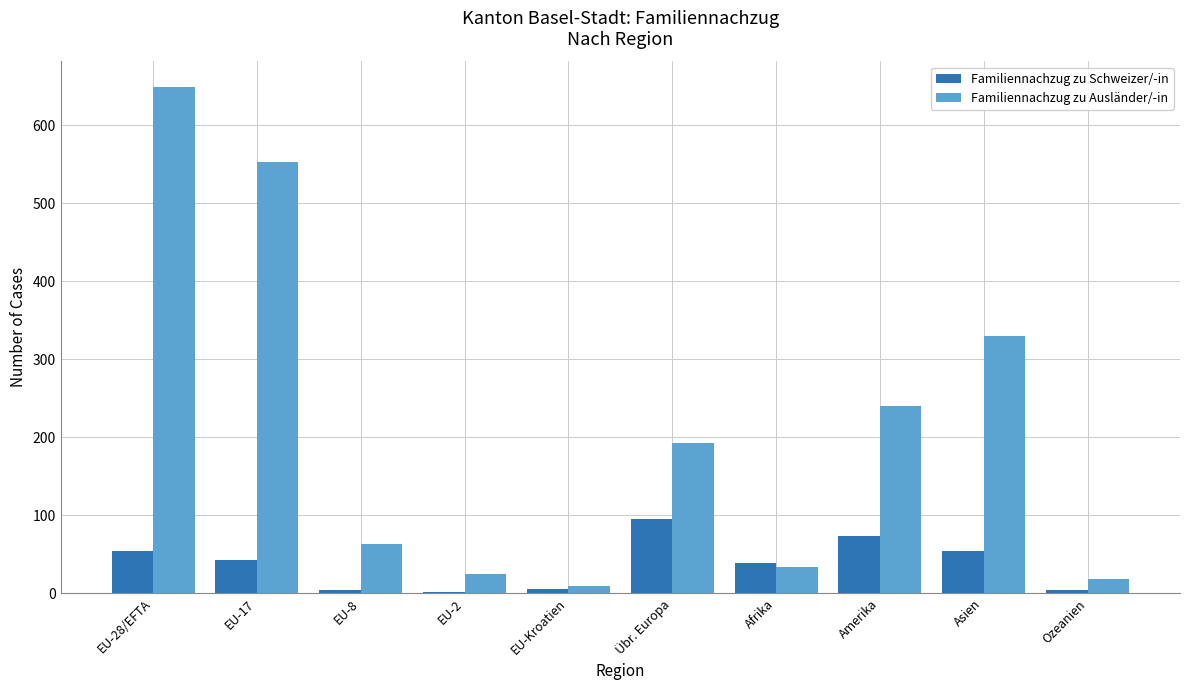

Where is Familiennachzug zu Ausländer/-in nearest to the value 329?

Asien